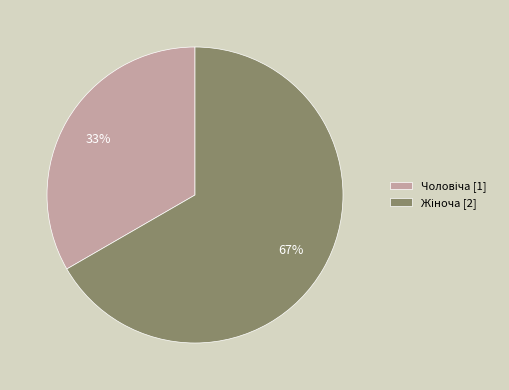

Does any single category account for the majority?

Yes